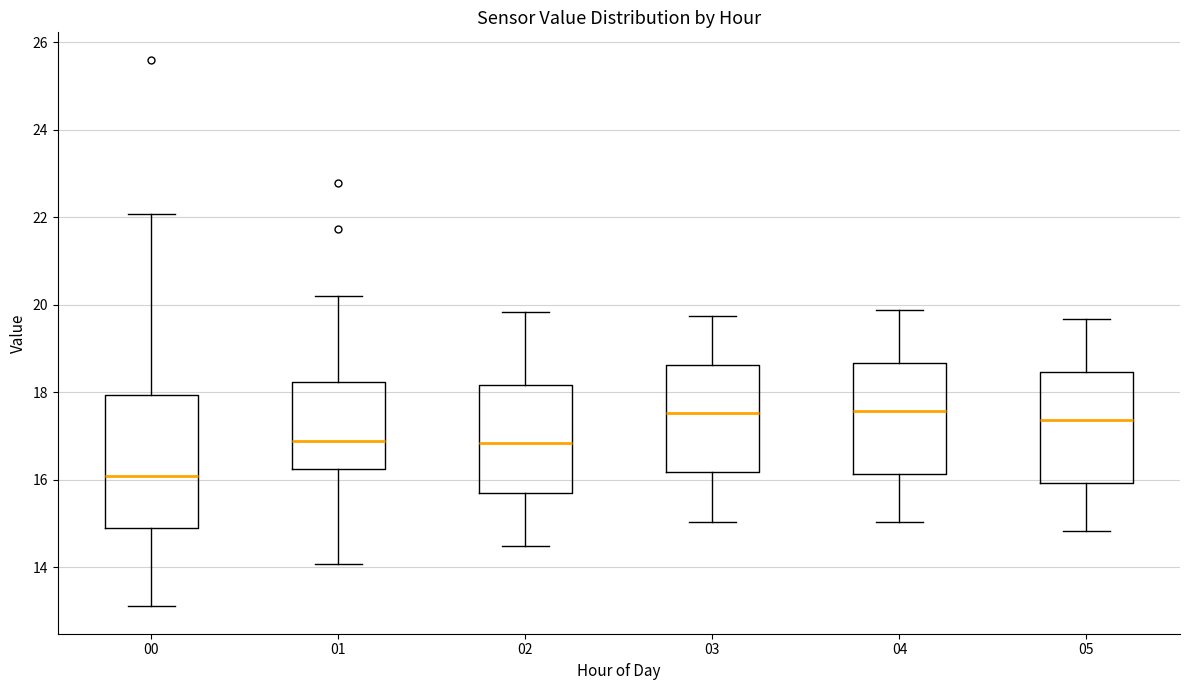

Reading left to right, transcribe this box plot: for each box, give where its median line is, the range the box spans, and where its two whiskers end, as read against the y-axis. The values are not printed on the chart, so give them approximately, as read against the axis.

00: median 16.0, box 15.0 to 18.0, whiskers 13.2 to 22.0
01: median 16.8, box 16.2 to 18.2, whiskers 14.0 to 20.2
02: median 16.8, box 15.8 to 18.2, whiskers 14.4 to 19.8
03: median 17.6, box 16.2 to 18.6, whiskers 15.0 to 19.8
04: median 17.6, box 16.2 to 18.6, whiskers 15.0 to 19.8
05: median 17.4, box 16.0 to 18.4, whiskers 14.8 to 19.6